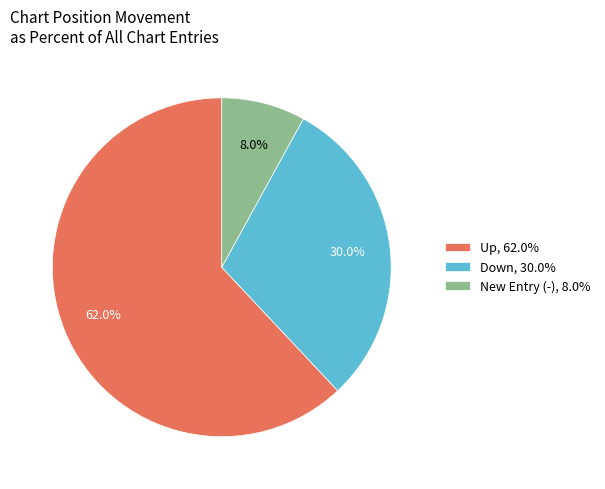

Does any single category account for the majority?

Yes